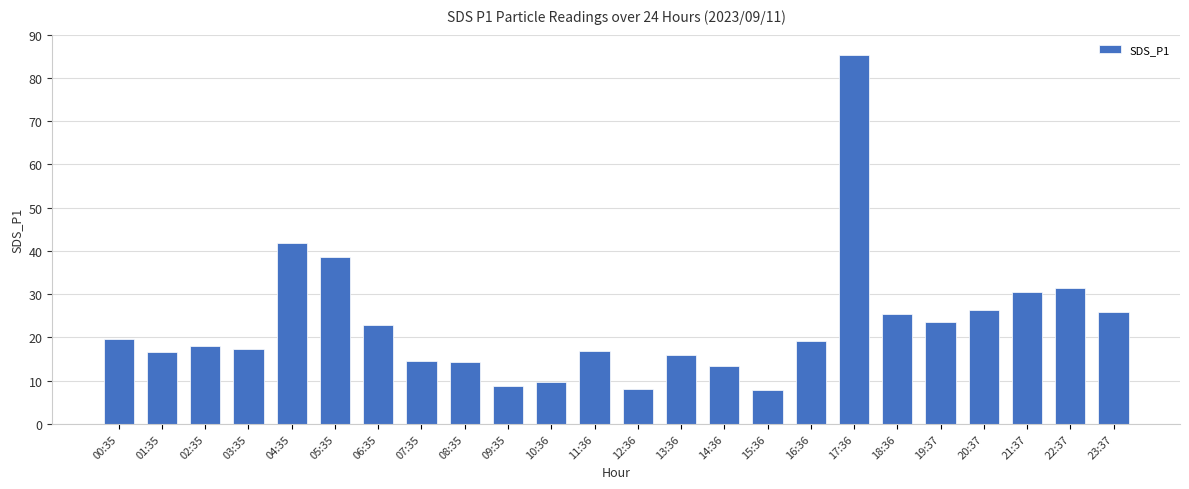

What is the change in value from 12:36 to 15:36?

-0.3